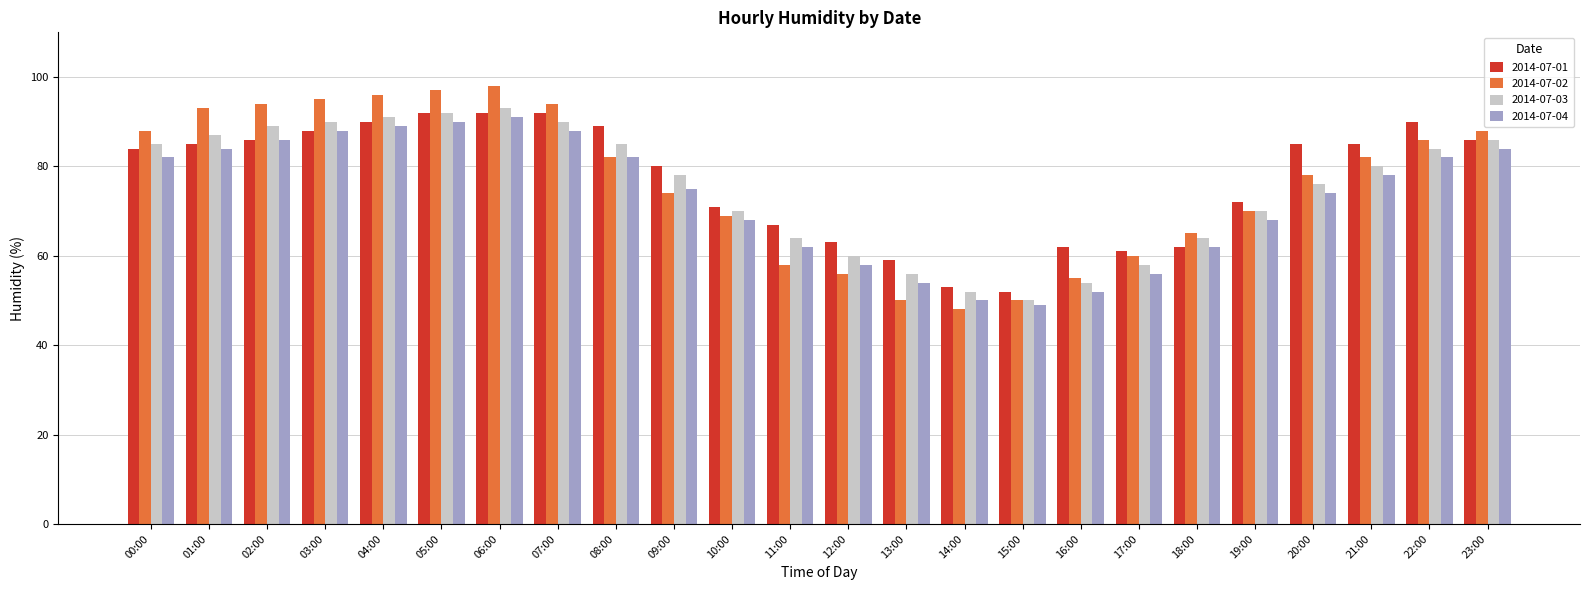

The value of 2014-07-04 at 23:00 is 84. True or false?

True